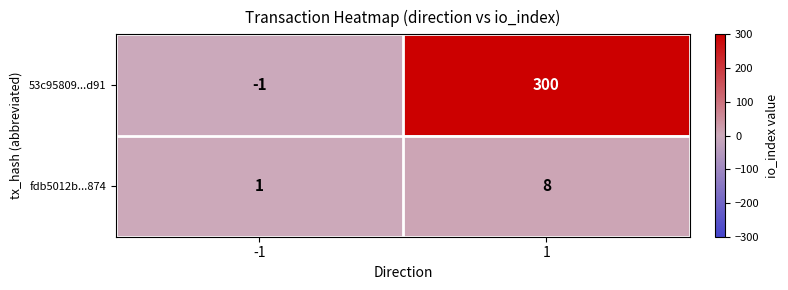

What is the spread (max minus min) of values at 1?

292